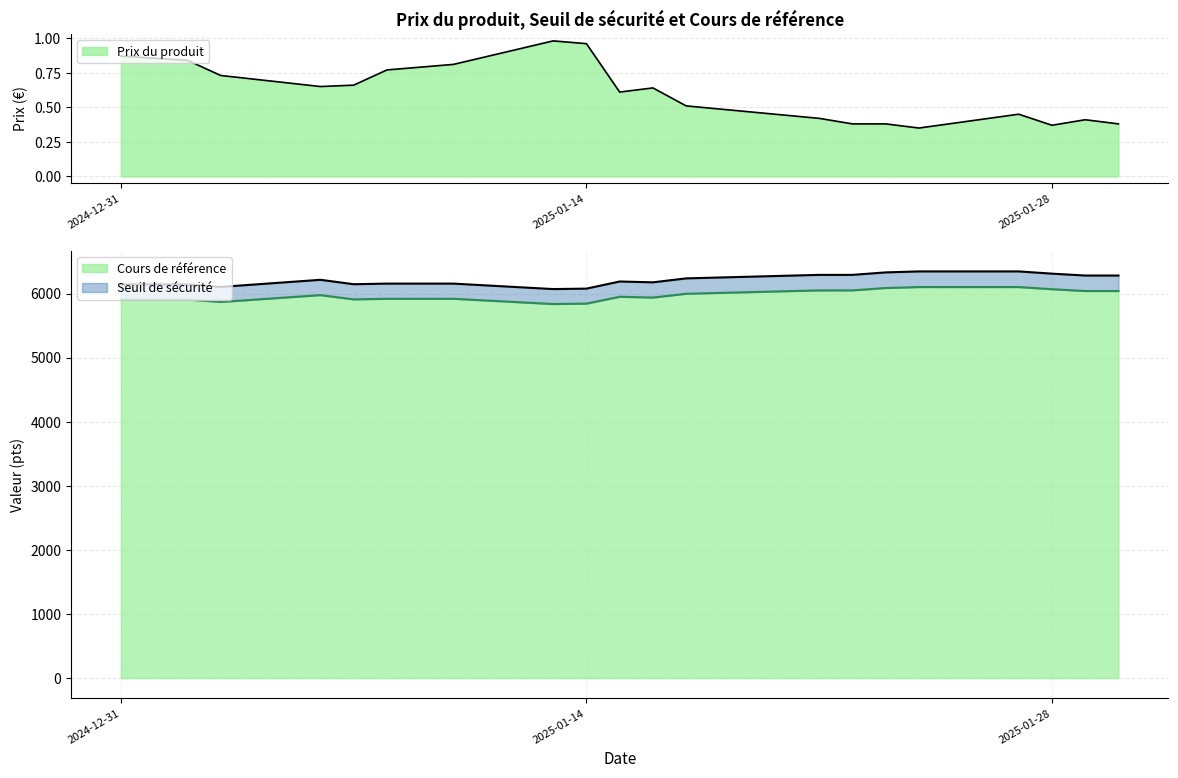

What is the maximum value for Cours de référence?

6101.2